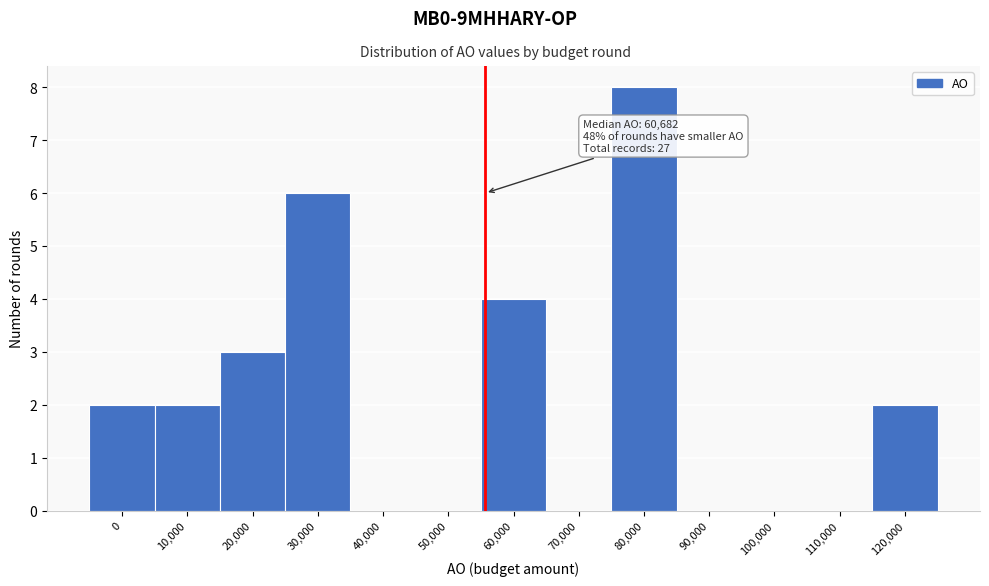

Reading right to left, transcribe all the data shown in this chart.

120,000=2	110,000=0	100,000=0	90,000=0	80,000=8	70,000=0	60,000=4	50,000=0	40,000=0	30,000=6	20,000=3	10,000=2	0=2